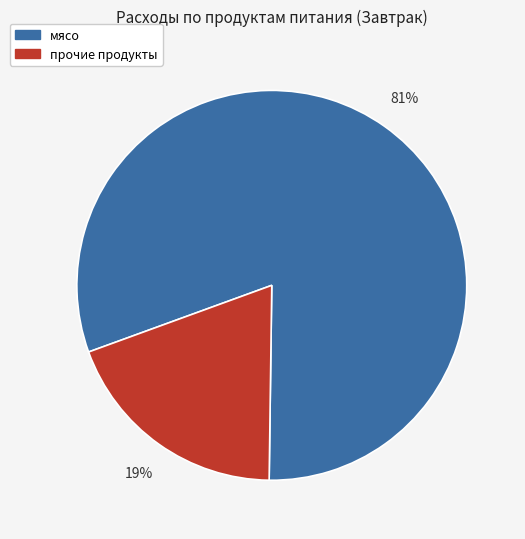

Is there a majority slice in this chart?

Yes